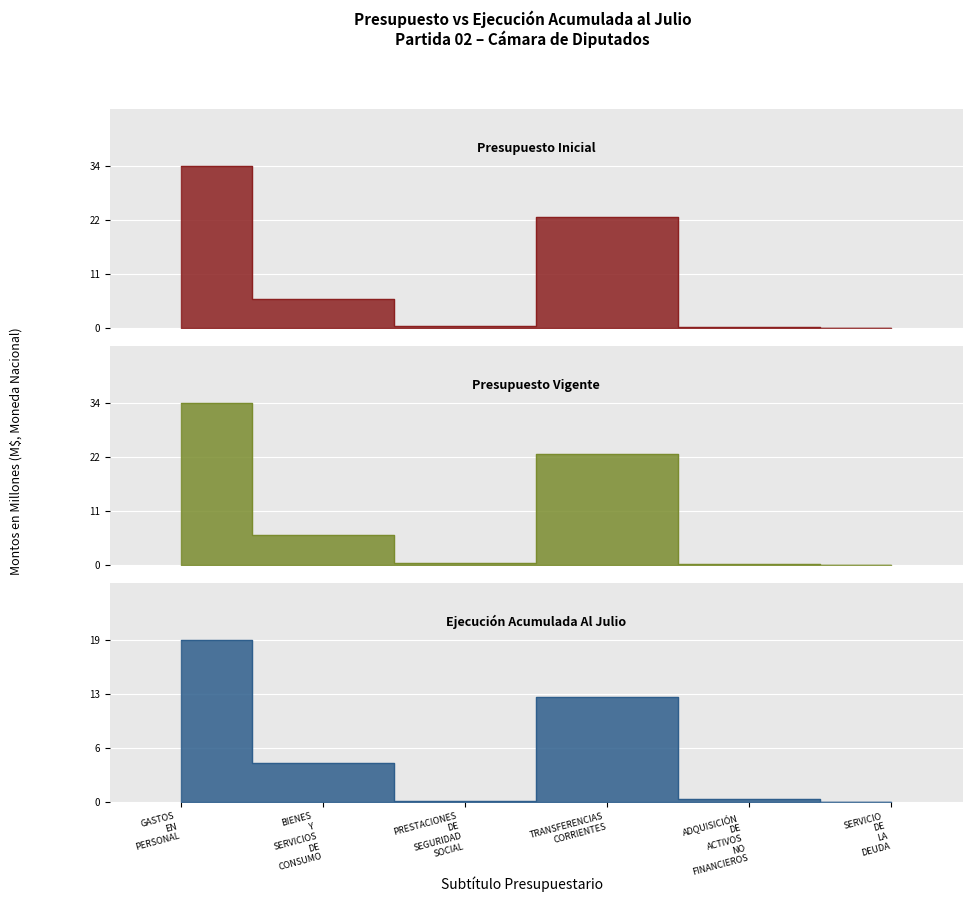

Which category has the lowest value in the Presupuesto Inicial series?

SERVICIO DE LA DEUDA